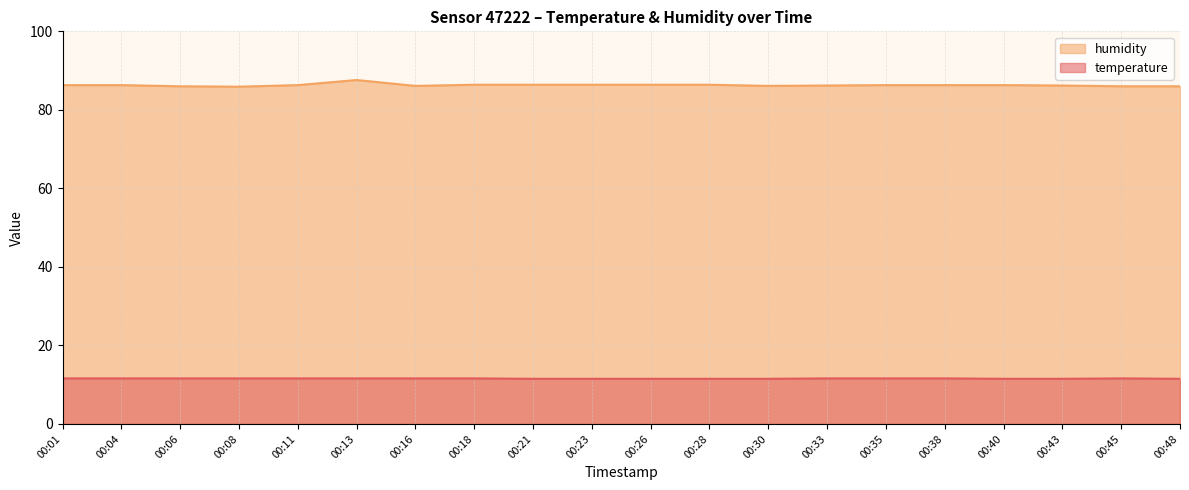

What are all the series names shown in the legend?

humidity, temperature